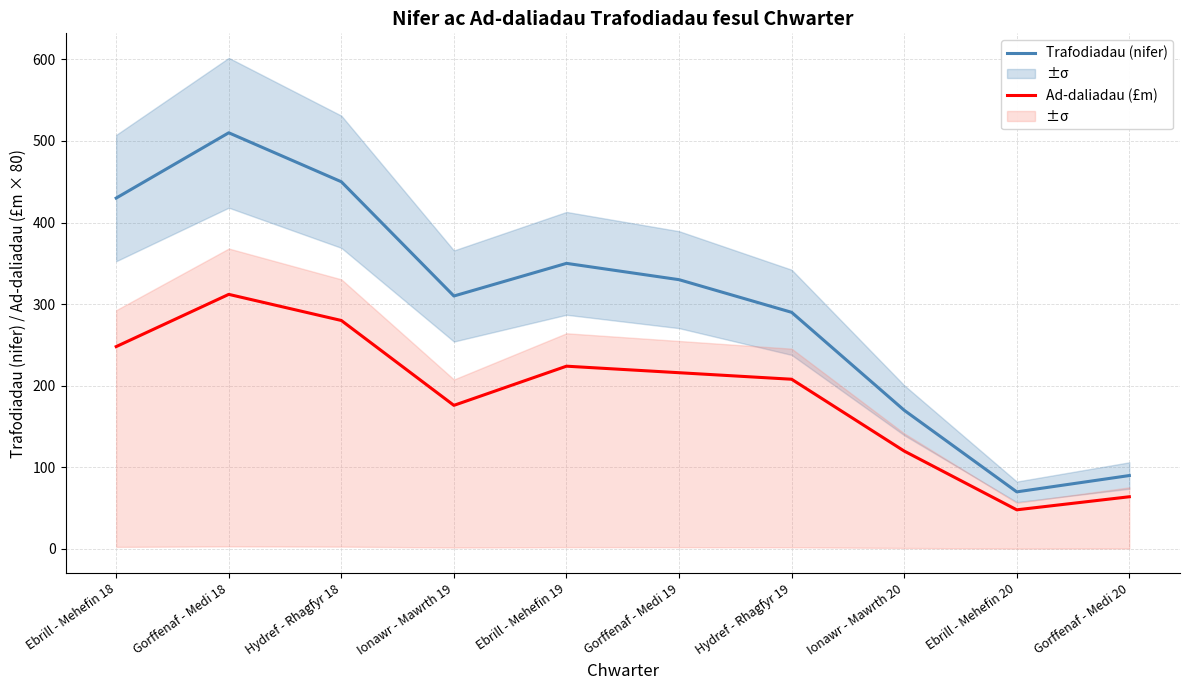

What is the greatest value displayed?

510